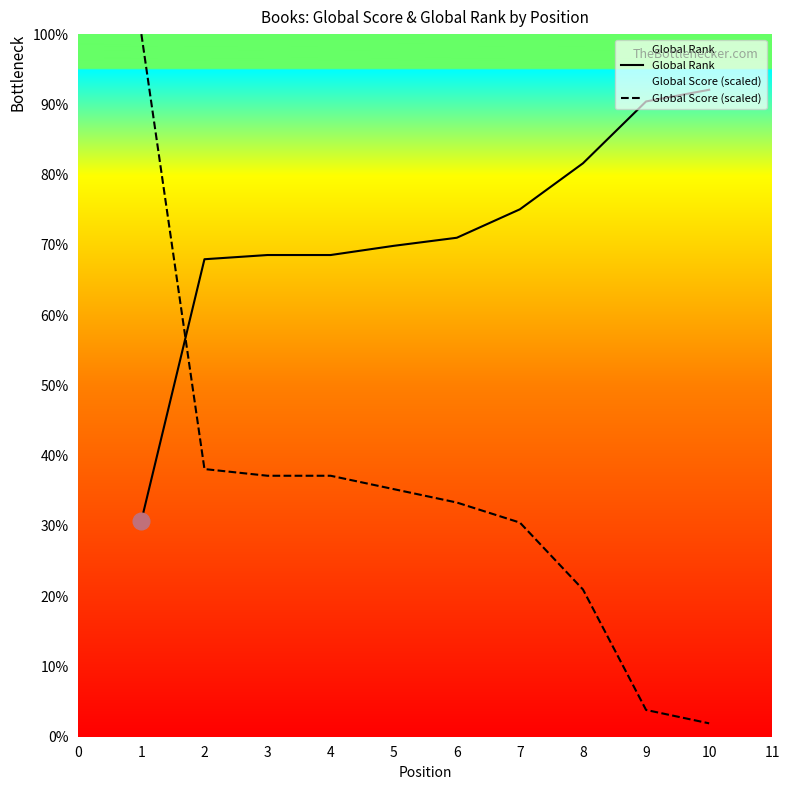

Where is Global Score (scaled) nearest to the value 6114?

2